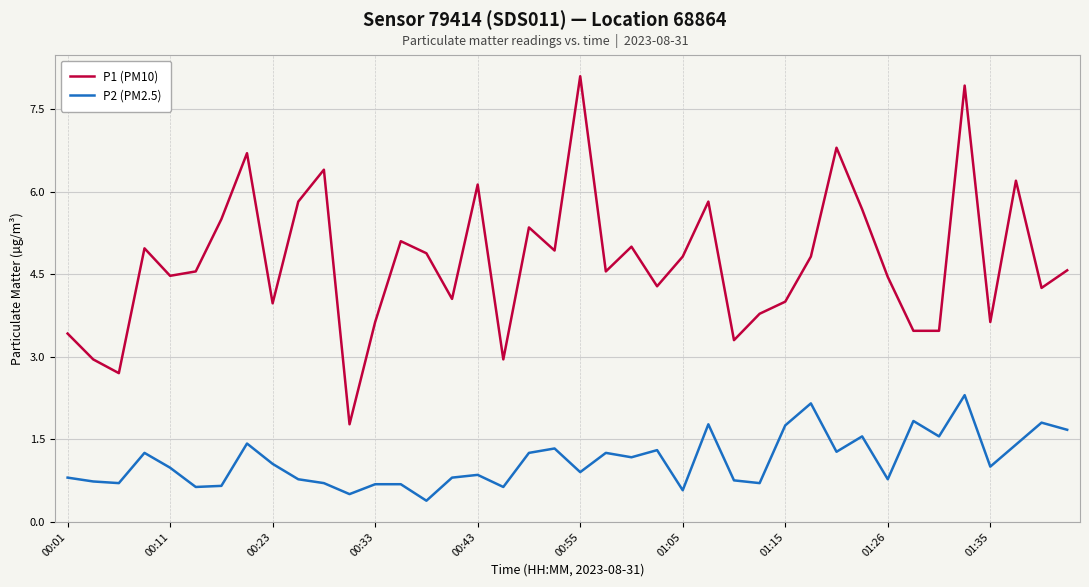

What are all the series names shown in the legend?

P1 (PM10), P2 (PM2.5)